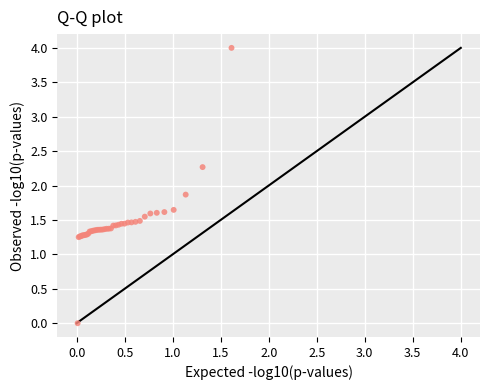

What Y value in the scatter plot is closest to 2?

1.9